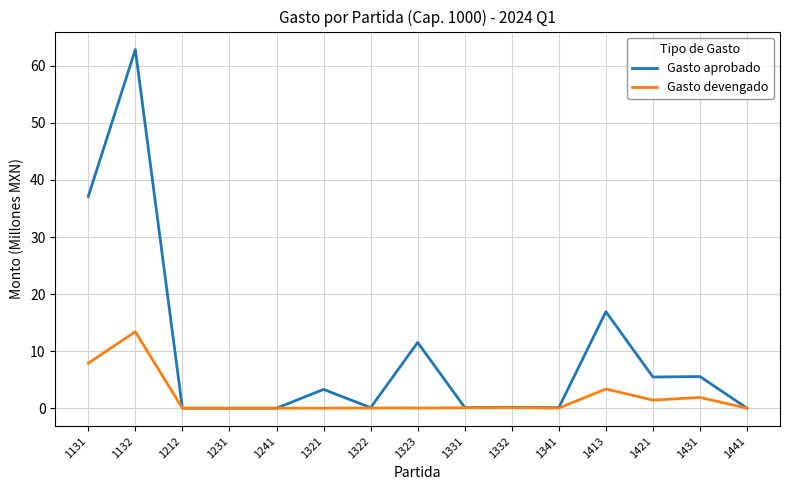

Does the chart have visible grid lines?

Yes